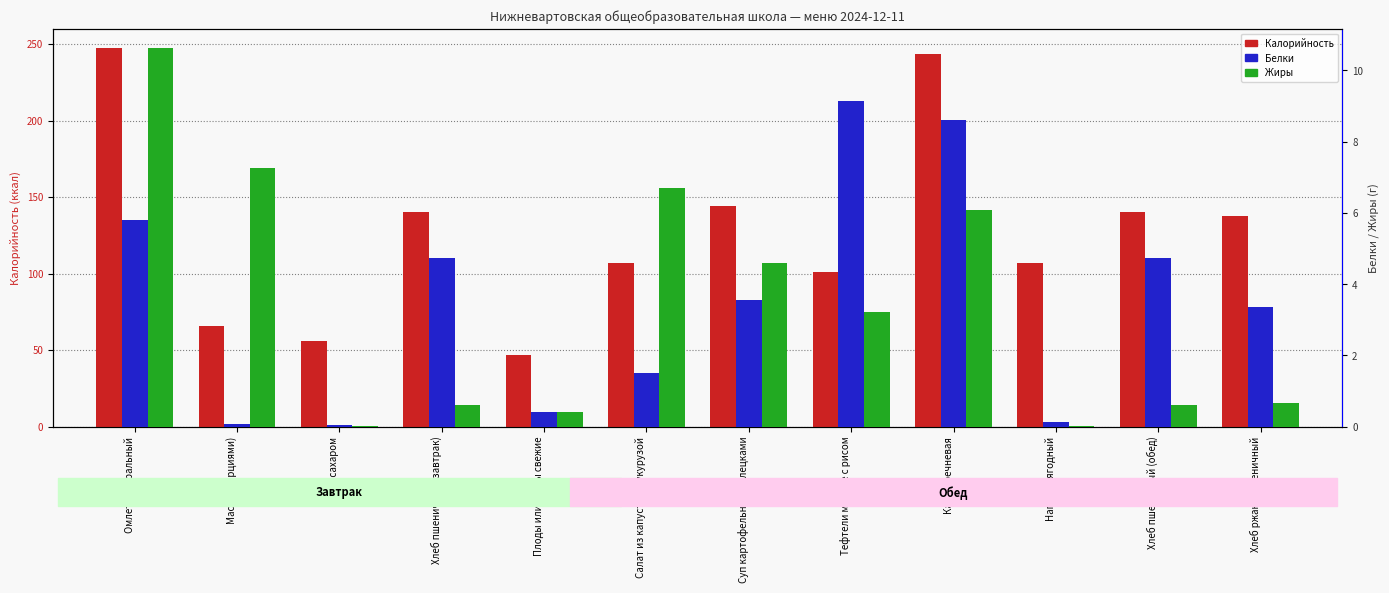

Reading left to right, list all the values displayed in this chart.

Калорийность: 247.6	66.0	55.8	140.3	47.0	106.7	144.2	100.8	243.8	106.8	140.3	137.9
Белки: 5.8	0.1	0.1	4.7	0.4	1.5	3.5	9.2	8.6	0.1	4.7	3.4
Жиры: 10.6	7.2	0.0	0.6	0.4	6.7	4.6	3.2	6.1	0.0	0.6	0.7